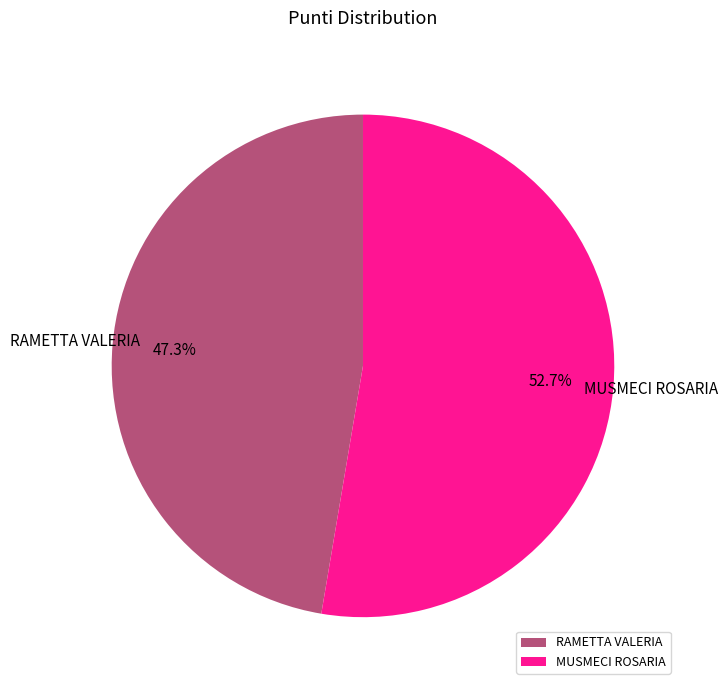

What portion of the pie excludes MUSMECI ROSARIA?

47.3%